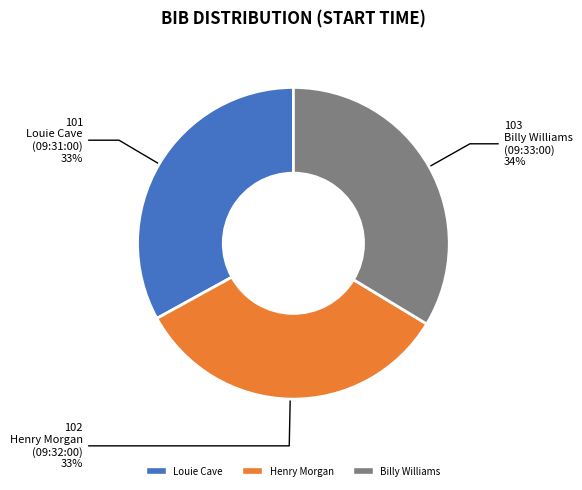

To the nearest percent, what is the average slice percentage?

33%